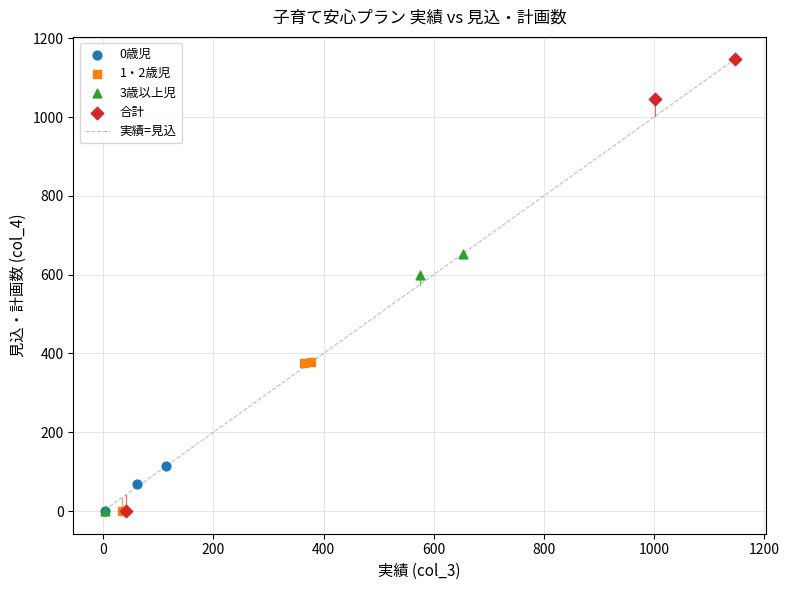

Which series has the widest spread of Y values?

合計